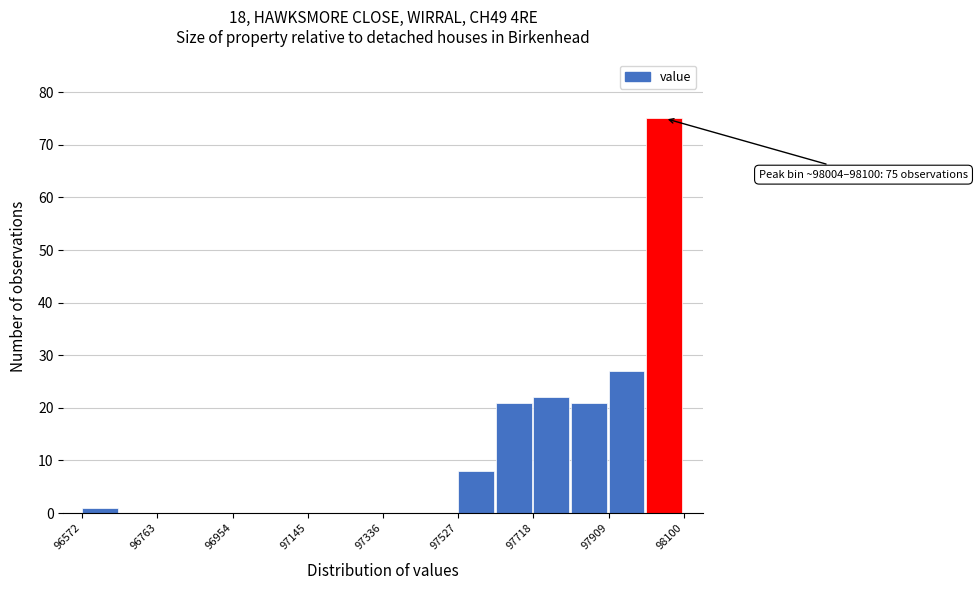

Which range on the x-axis has the tallest bar?

98000 to 98100